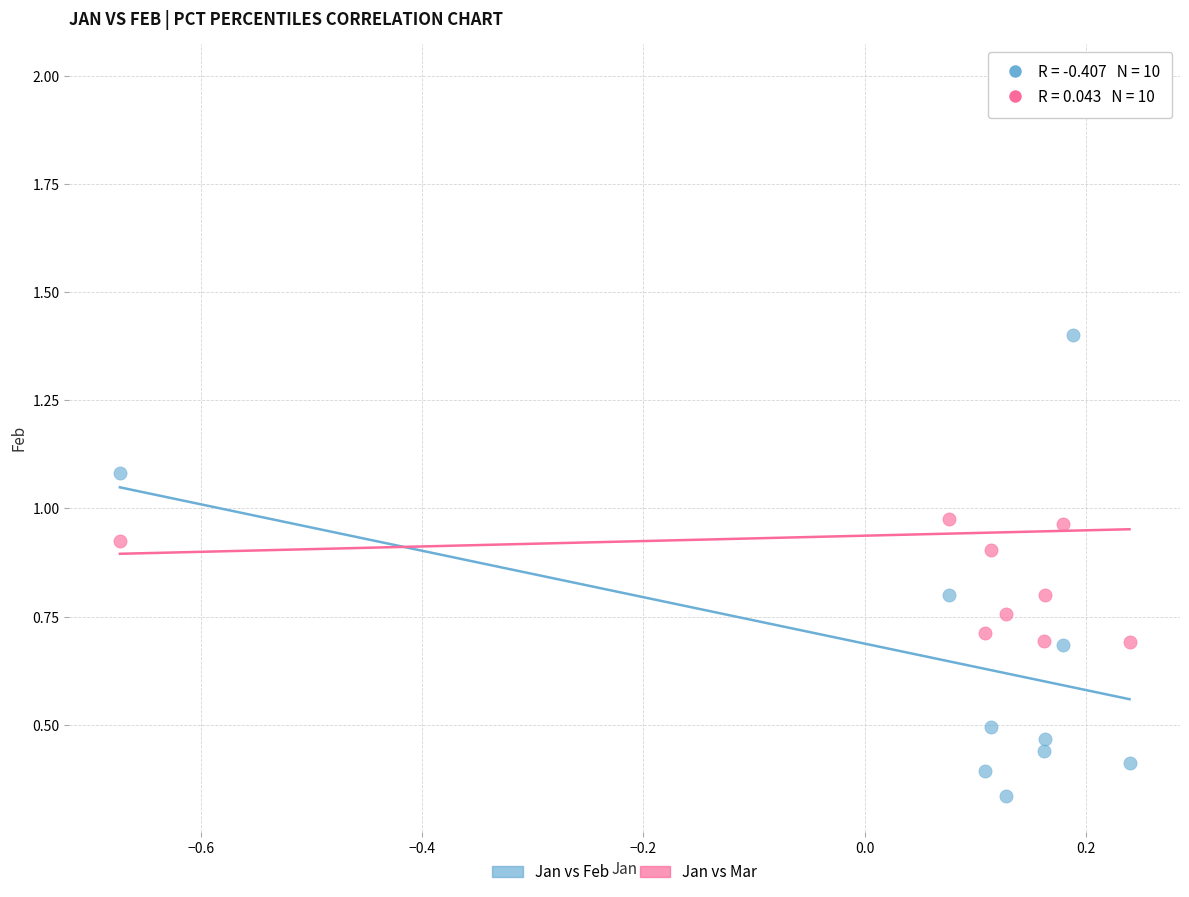

Across all data points, what is the range of Y values (max minus min)?

1.7